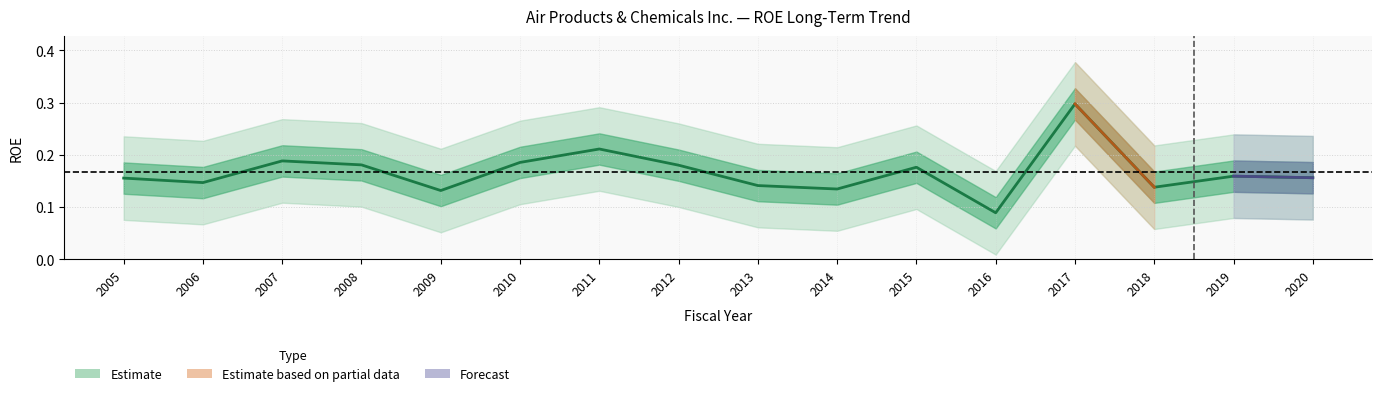

What is the average value?

0.2